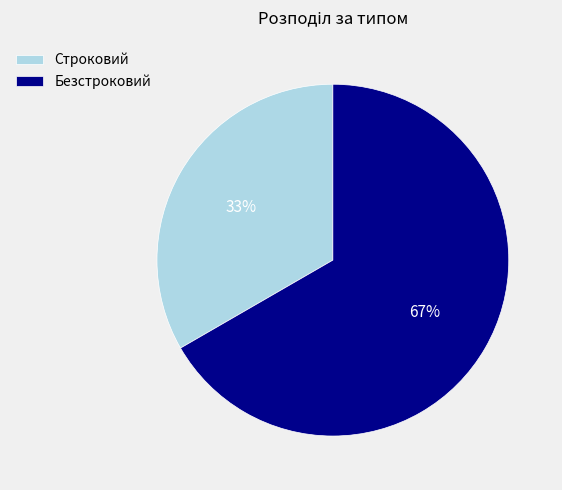

Rank the categories by value from lowest to highest.

Строковий, Безстроковий